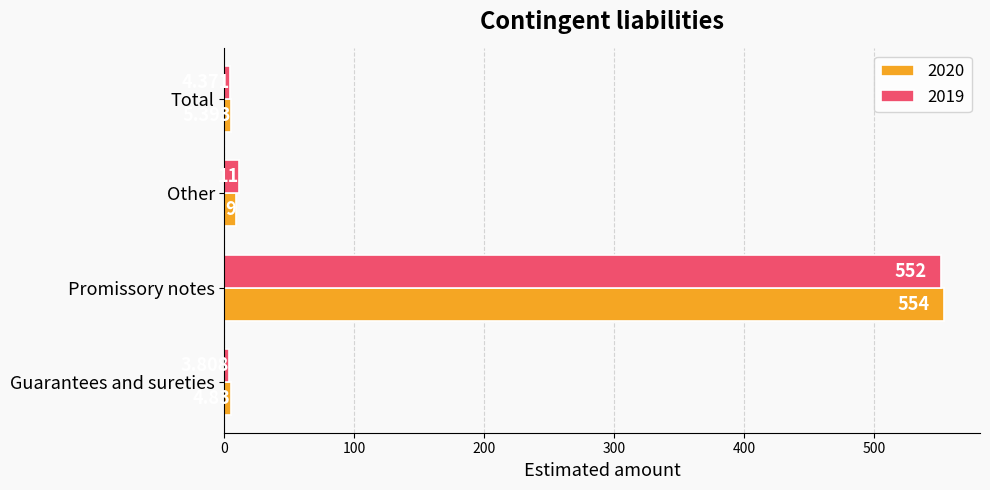

At which label does 2020 reach its peak?

Promissory notes